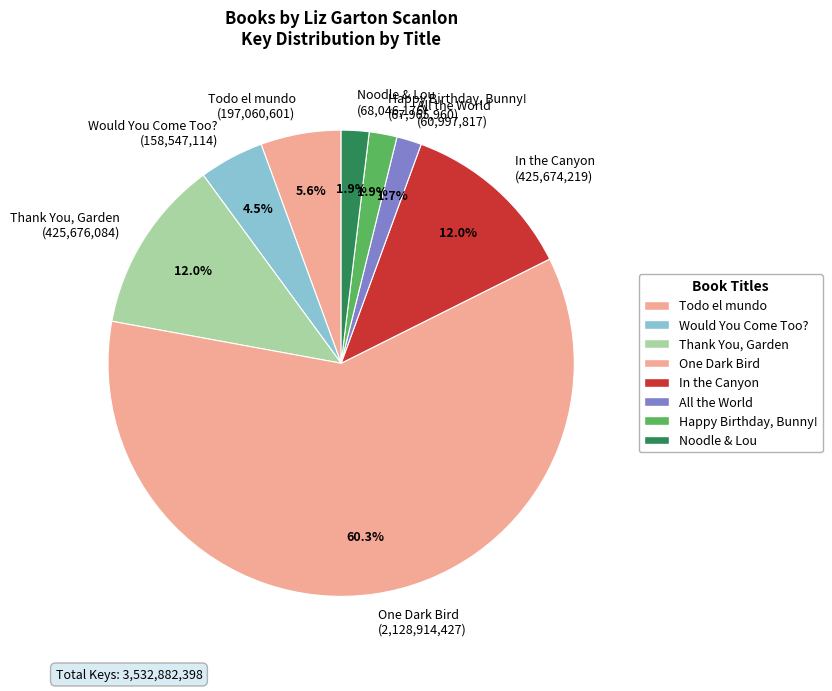

To the nearest percent, what is the average slice percentage?

12%